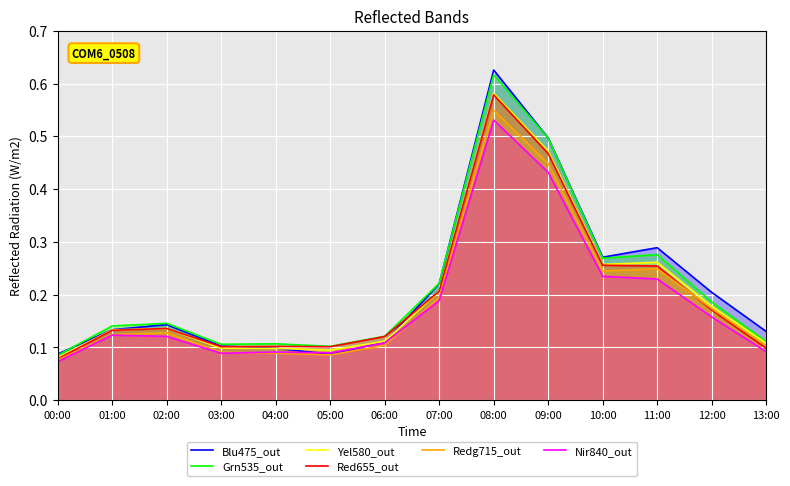

What position from the left is 00:00?

1